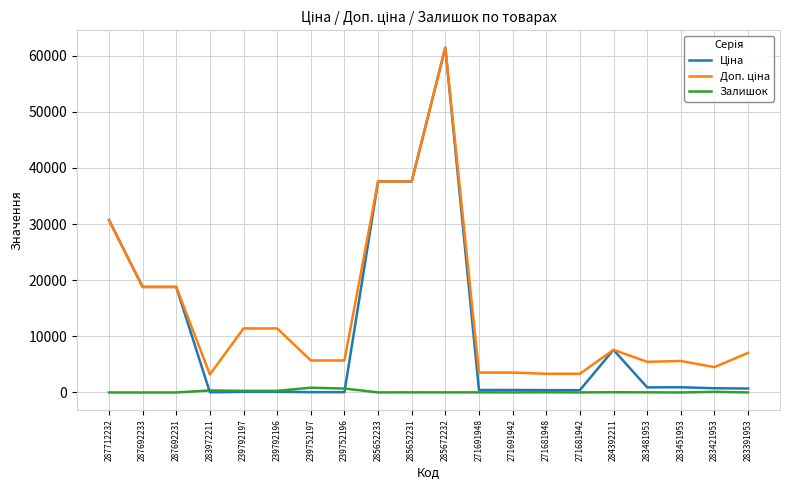

What is the spread (max minus min) of values at 287712232?

30717.1